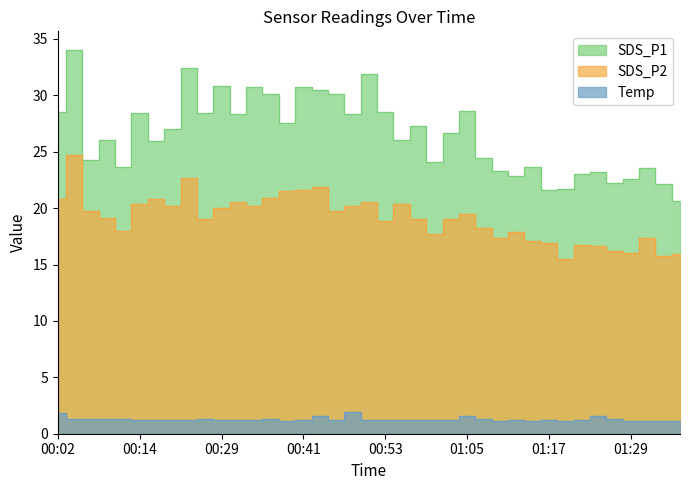

At how many categories does at least one series exceed 27?

18